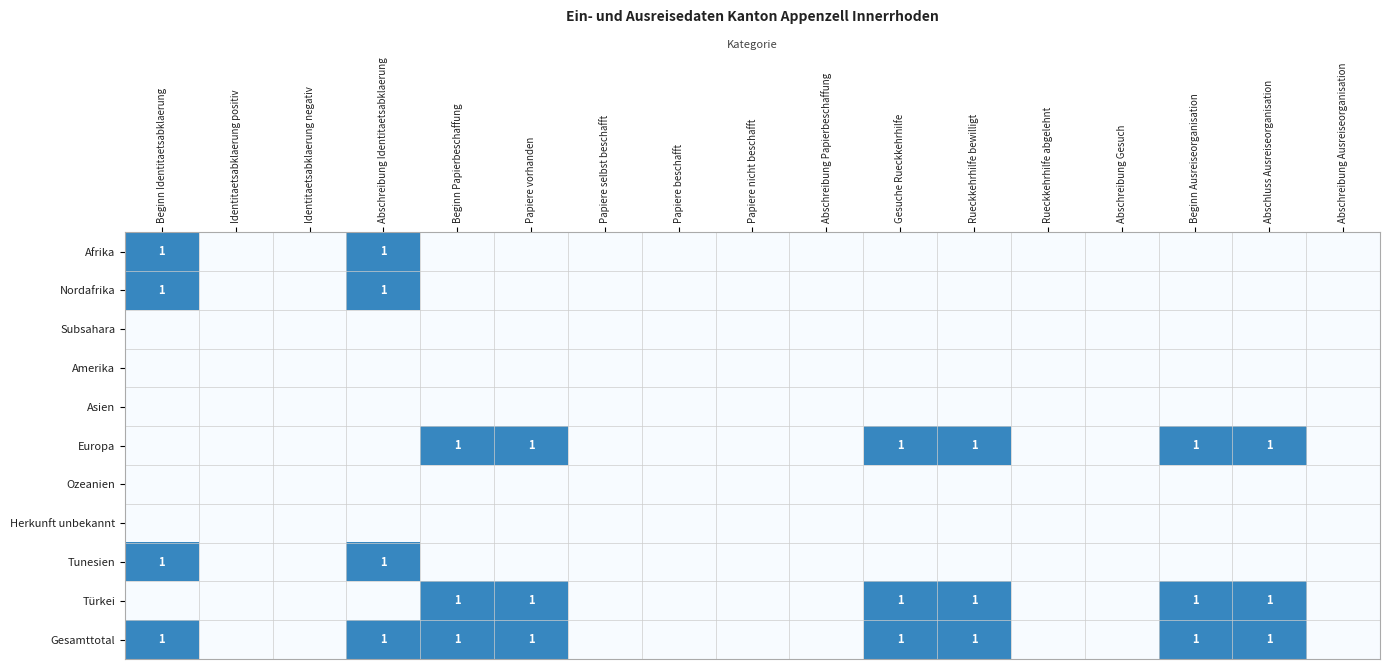

At which category is the sum across all series the highest?

Beginn Identitaetsabklaerung